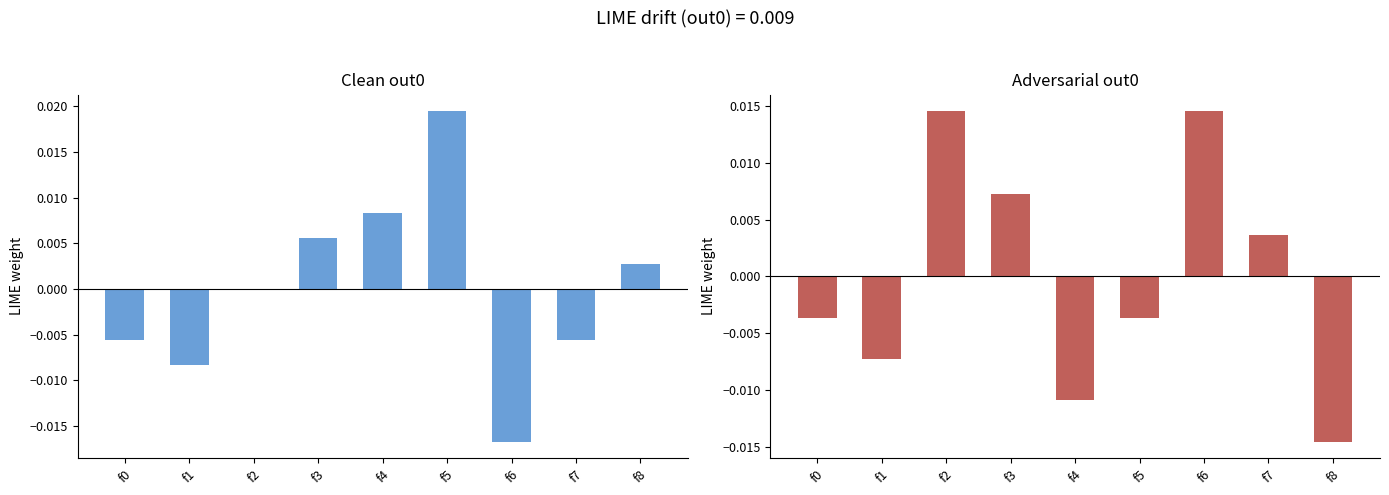

How many negative values does the col_2+col_5 series have?

4